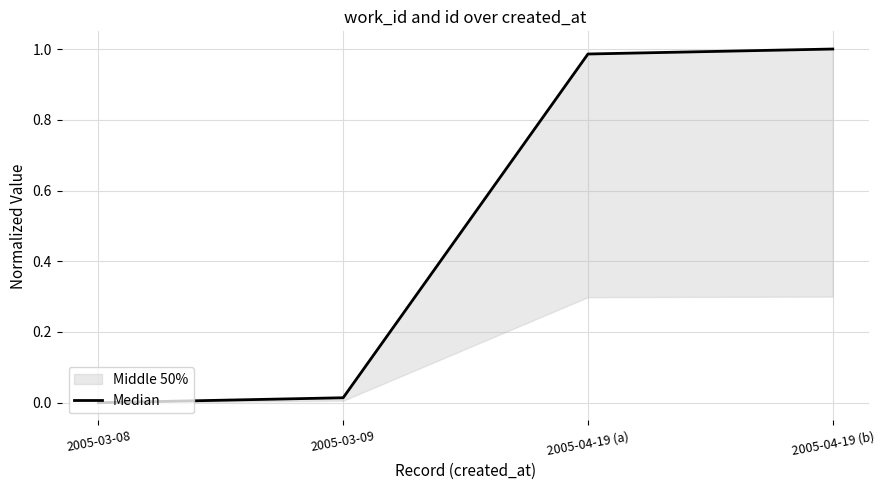

List the labels in order of value, largest first.

2005-04-19 (b), 2005-04-19 (a), 2005-03-09, 2005-03-08